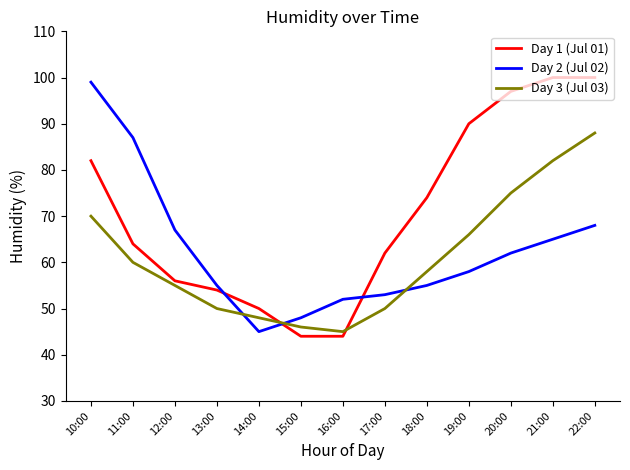

What is the sum of the Day 3 (Jul 03) values at 13:00 and 16:00?

95